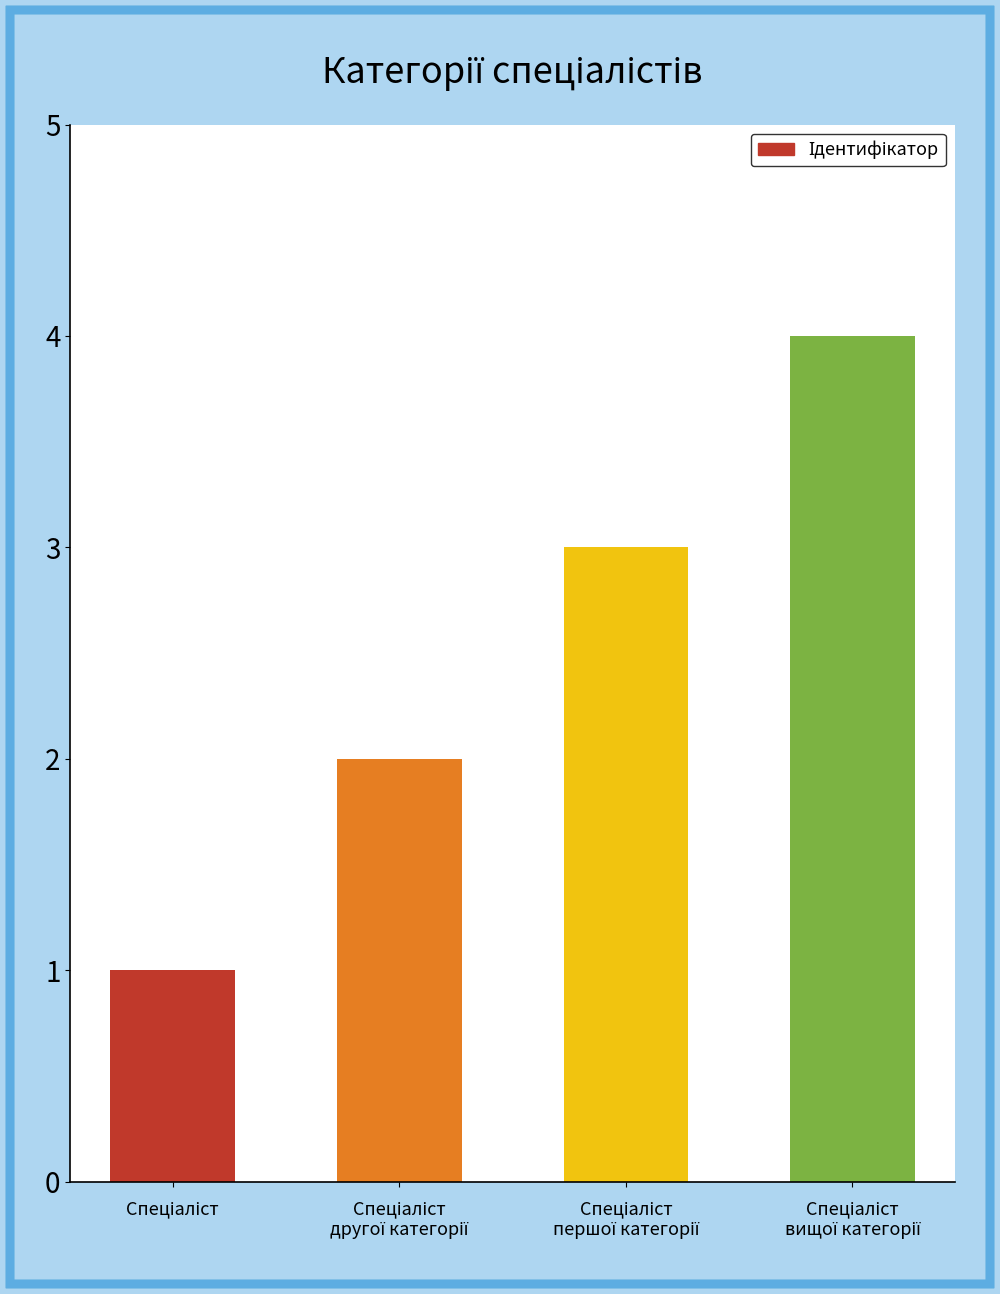

What is the maximum value shown in the chart?

4